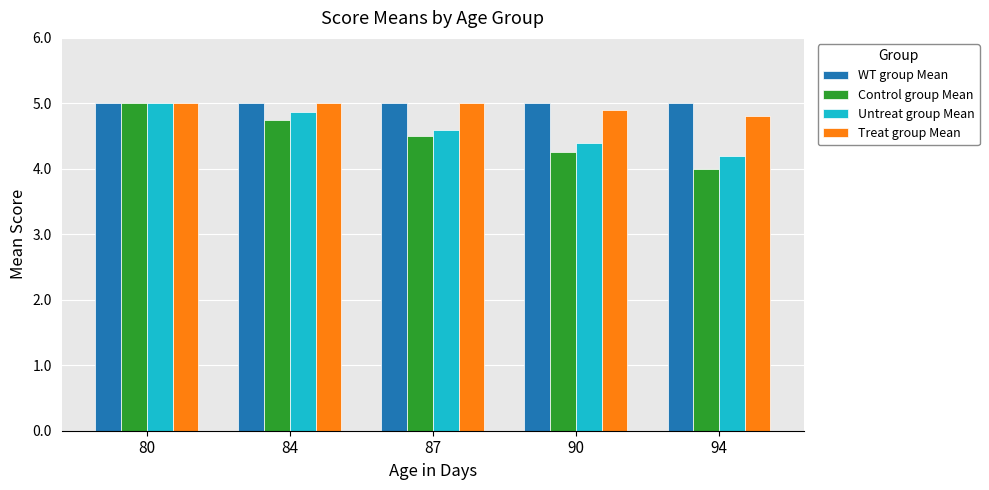

Which series has the widest spread of values?

Control group Mean